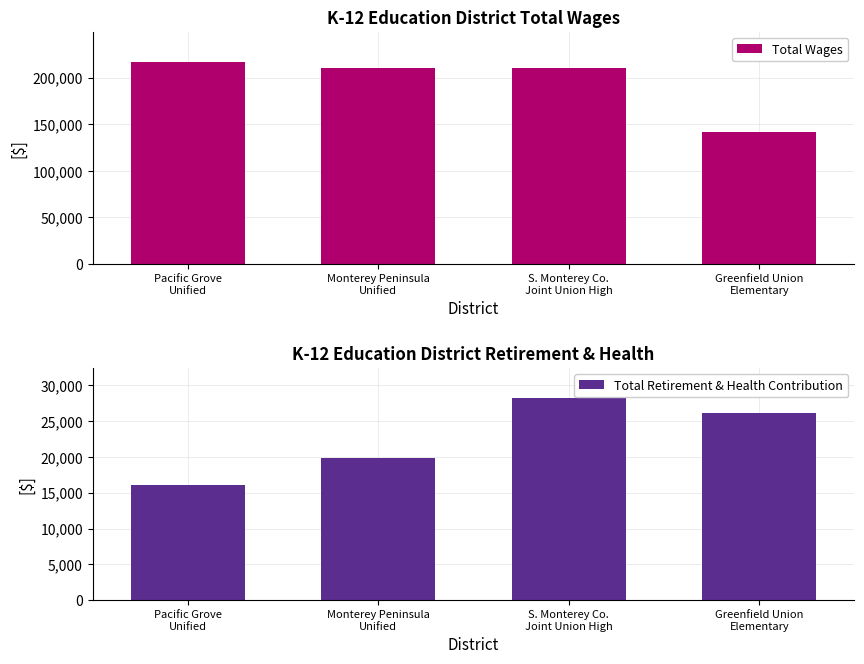

Count the number of data series in this chart.

2